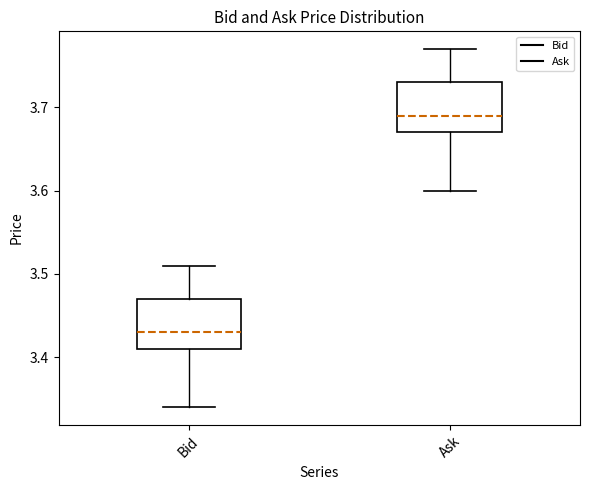

Reading left to right, read every box against the y-axis: the position of its median line, the range the box covers, and the ends of its whiskers. The values are not printed on the chart, so give them approximately, as read against the axis.

Bid: median 3.43, box 3.41 to 3.47, whiskers 3.34 to 3.51
Ask: median 3.69, box 3.67 to 3.73, whiskers 3.60 to 3.77